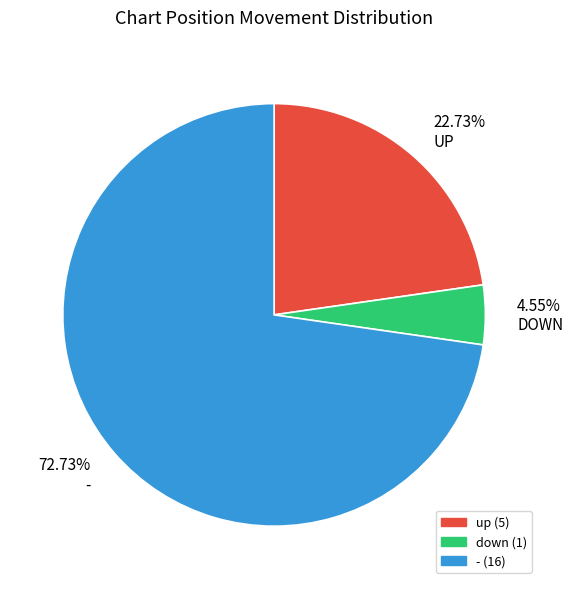

Is there any slice that represents more than half of the pie?

Yes